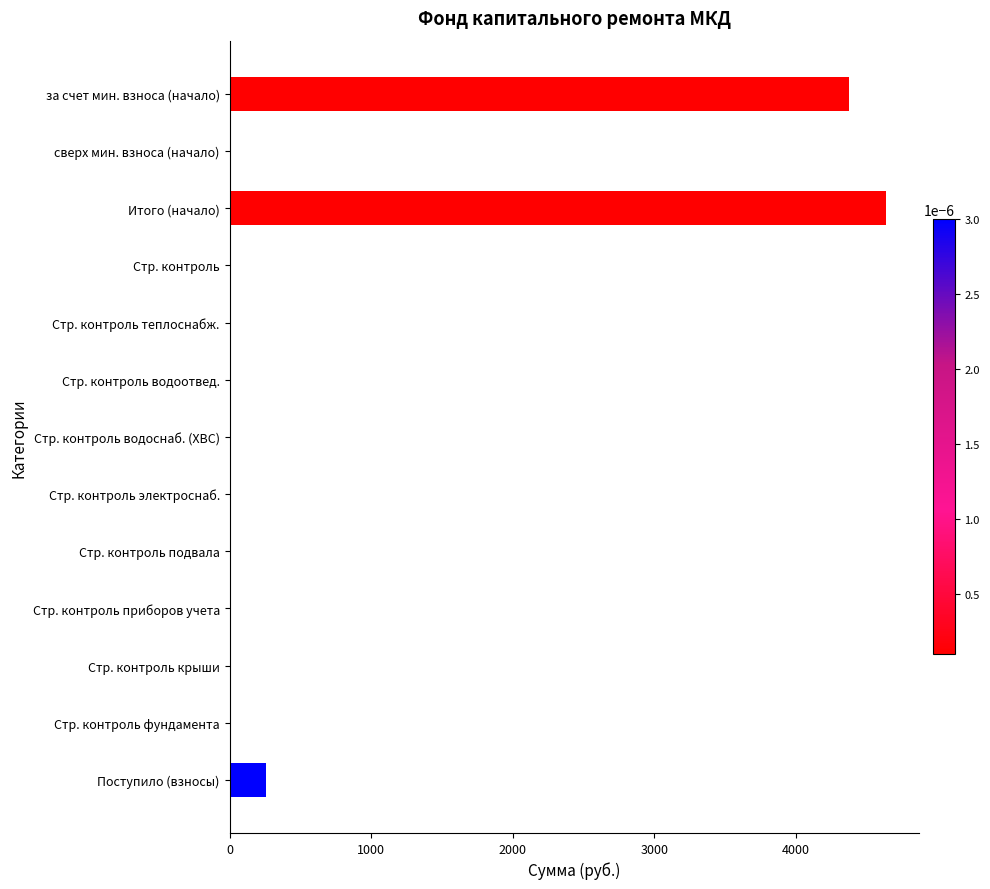

Is it true that the value at Поступило (взносы) is 261.1?

True